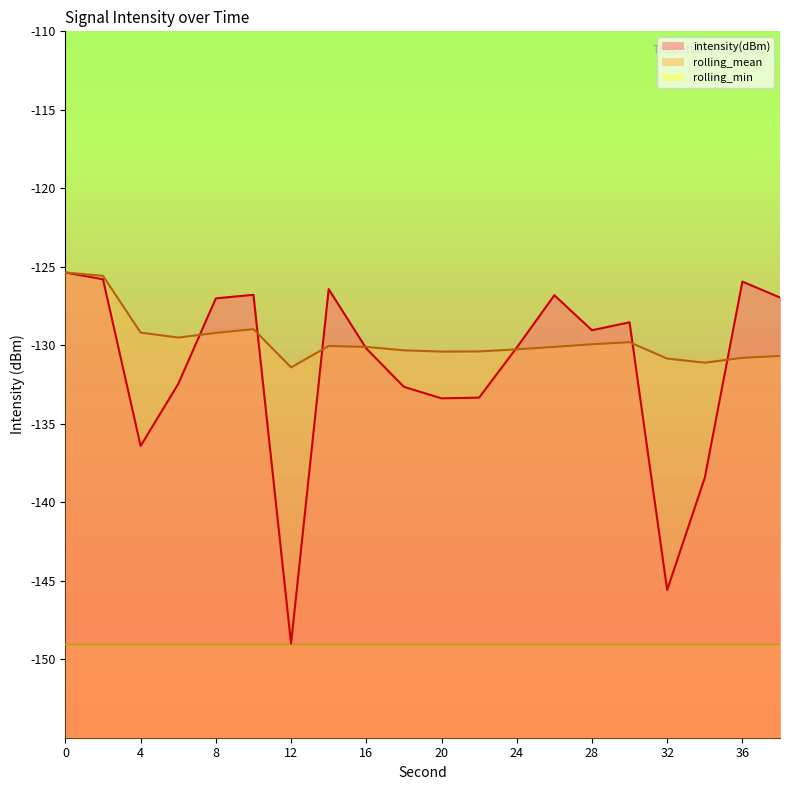

What is the sum of all intensity(dBm) values?

-2630.3